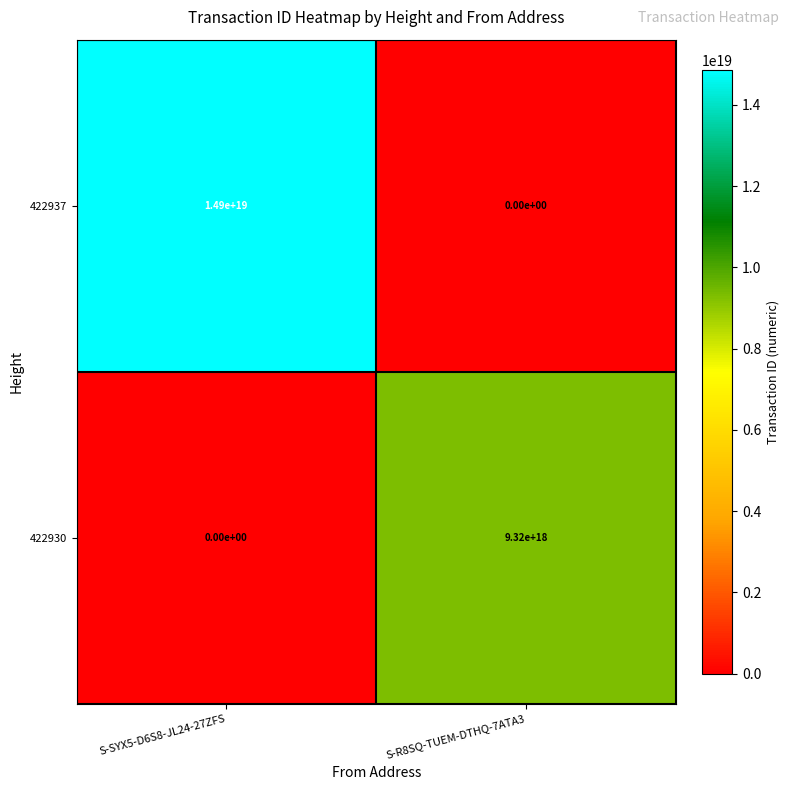

How many data points does each series have?

2